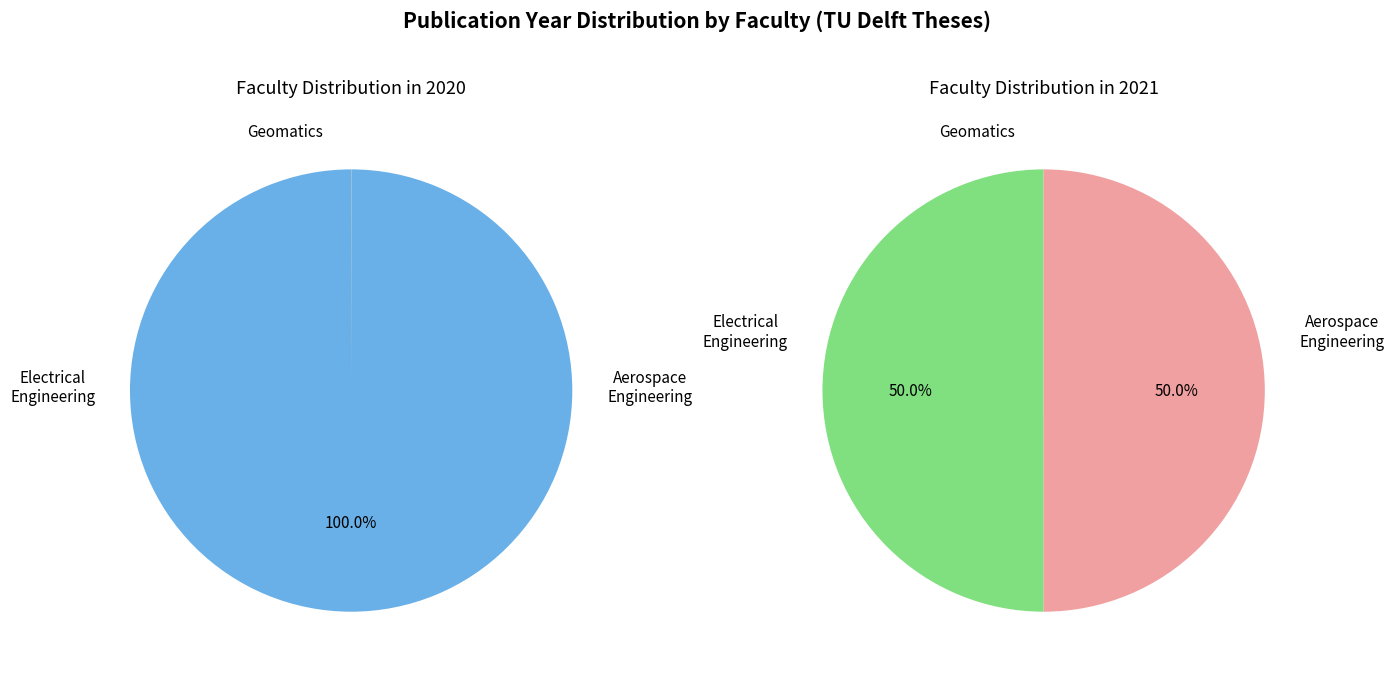

Rank the categories by value from lowest to highest.

Geomatics, Electrical Engineering, Aerospace Engineering